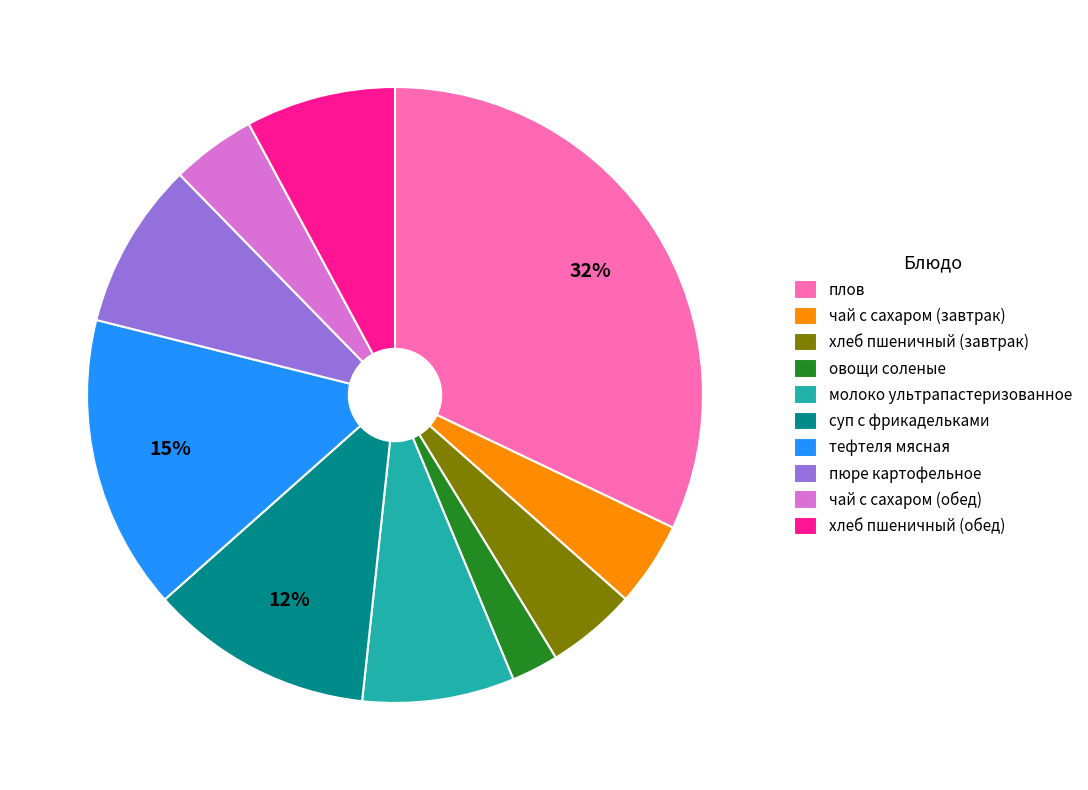

Is it true that молоко ультрапастеризованное is 8% of the pie?

True